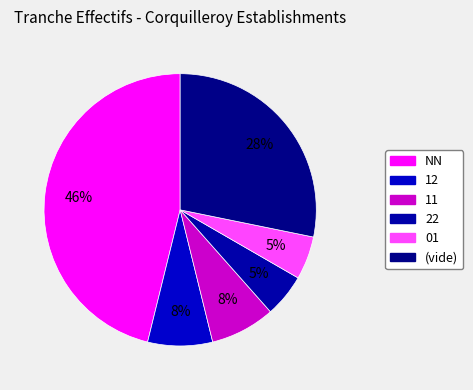

How many slices are in this pie chart?

6